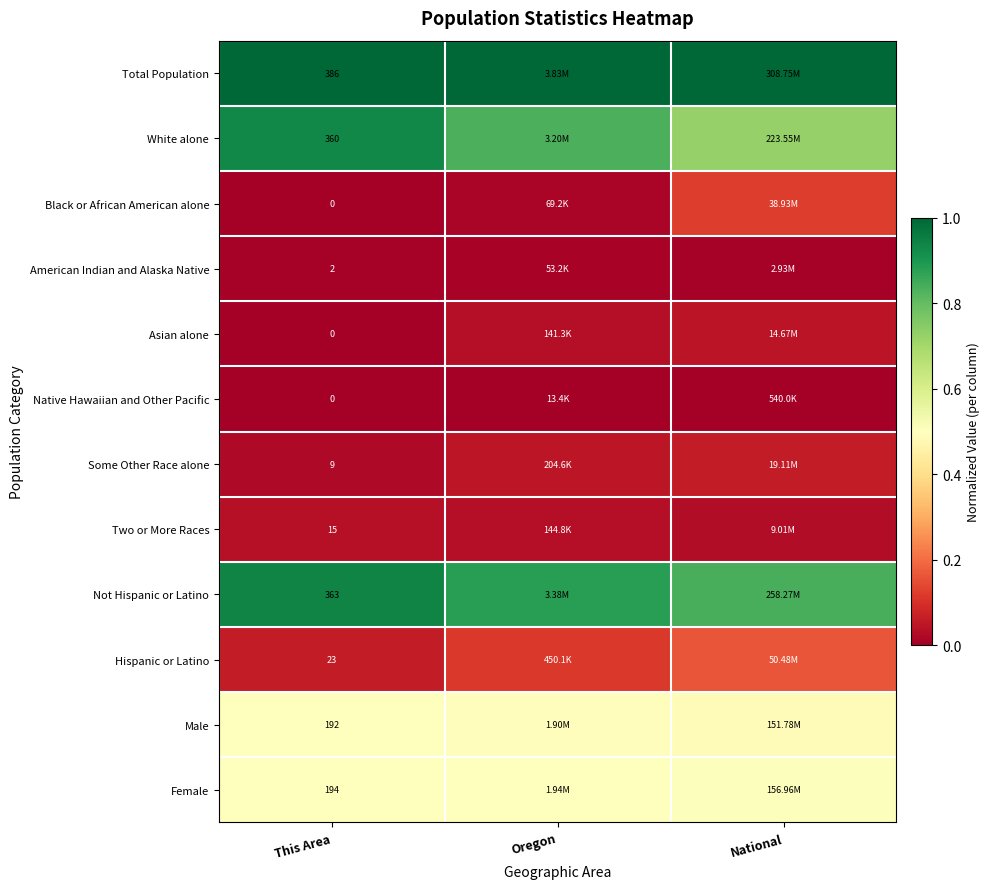

The Hispanic or Latino series shows 0.0 at National. True or false?

False